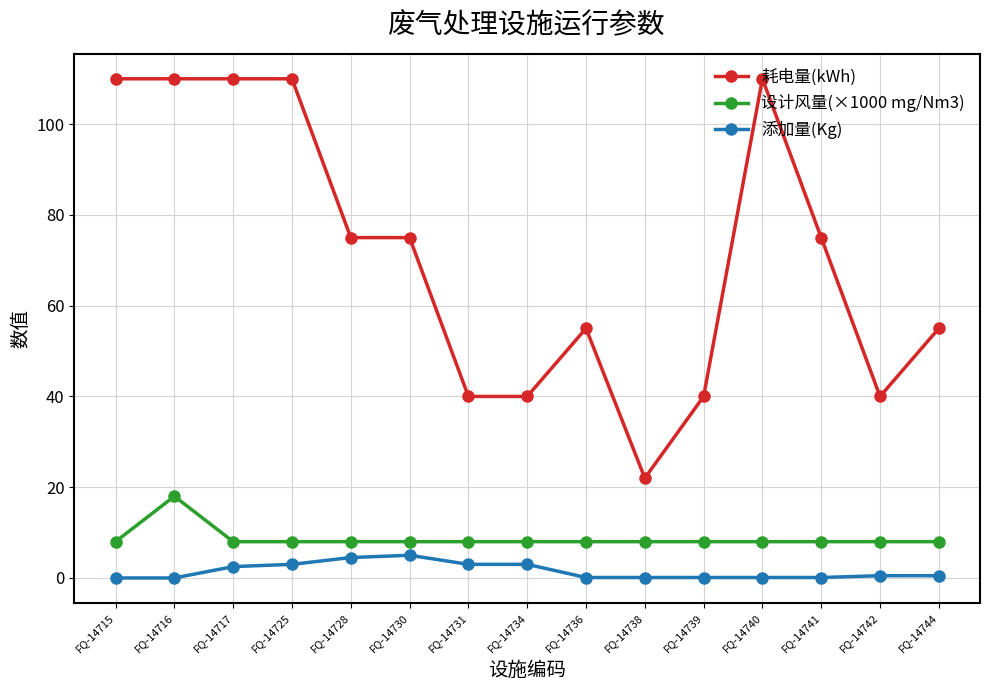

The value of 设计风量(×1000 mg/Nm3) at FQ-14717 is 12.0. True or false?

False